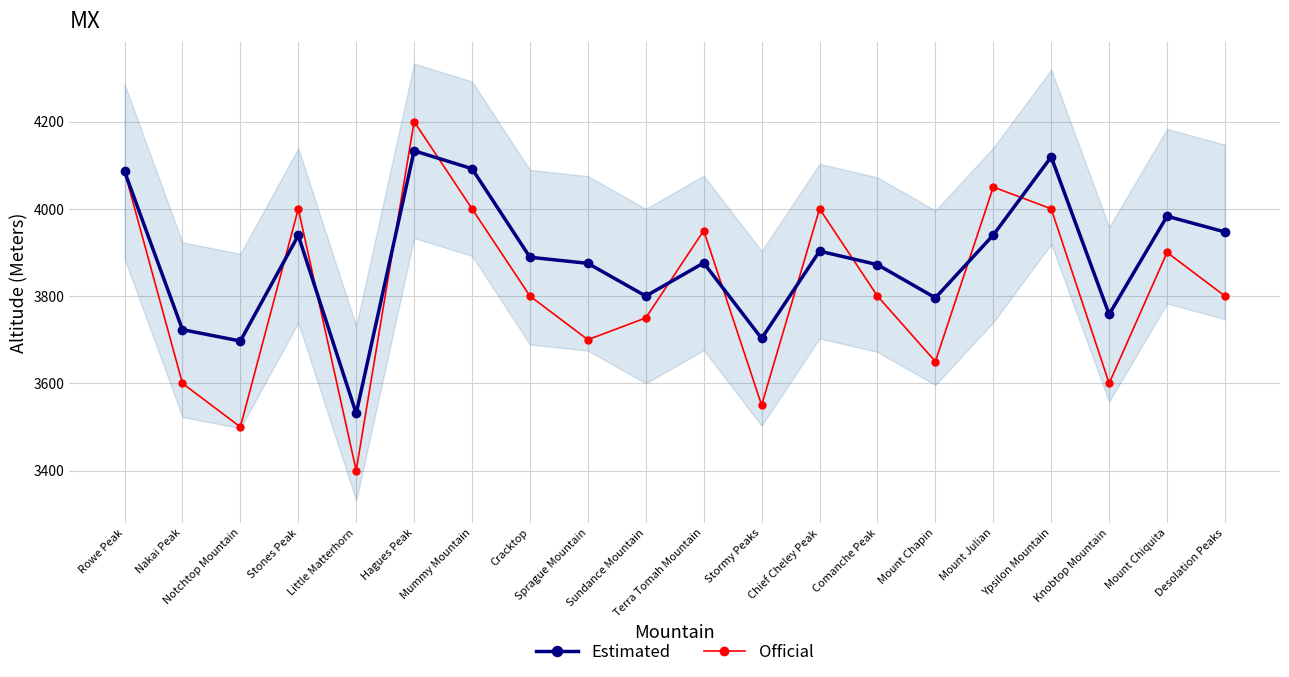

What is the average value of the Estimated series?

3883